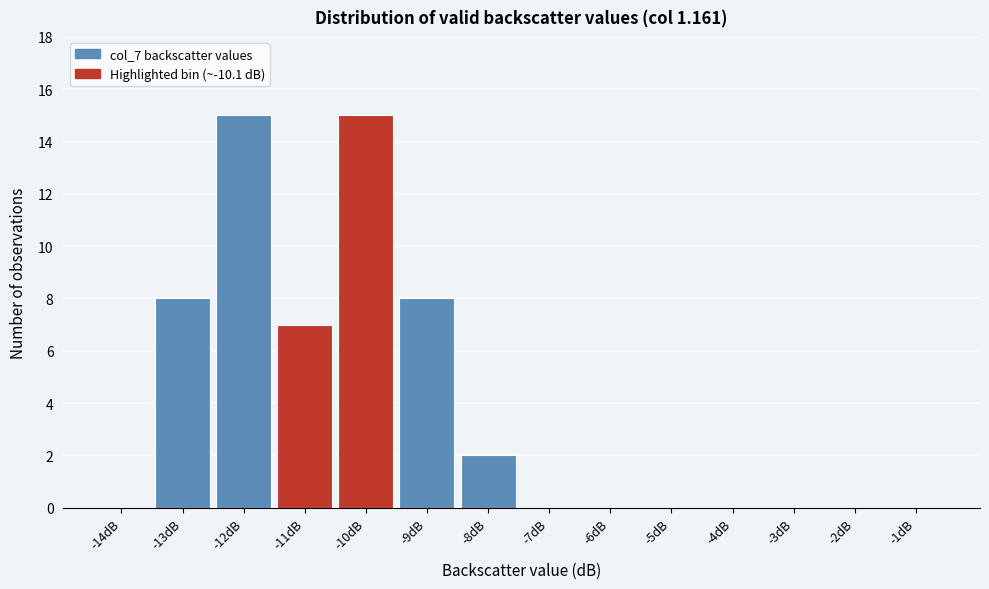

Reading left to right, what are all the values shown in this chart?

-14dB=0	-13dB=8	-12dB=15	-11dB=7	-10dB=15	-9dB=8	-8dB=2	-7dB=0	-6dB=0	-5dB=0	-4dB=0	-3dB=0	-2dB=0	-1dB=0